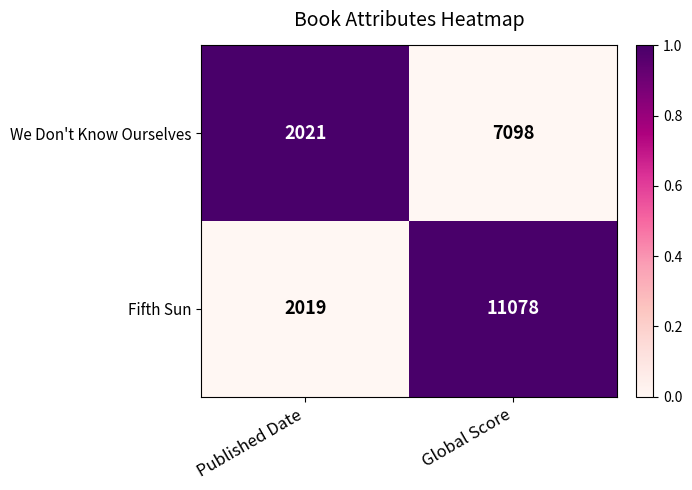

Which series has the widest spread of values?

Fifth Sun